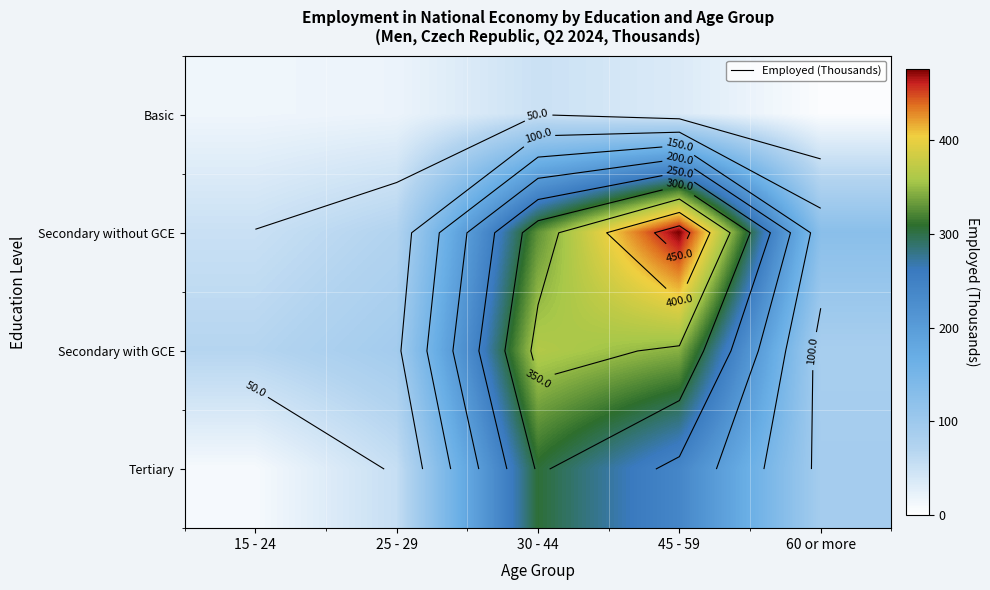

What is the sum of all Tertiary values?

698.2